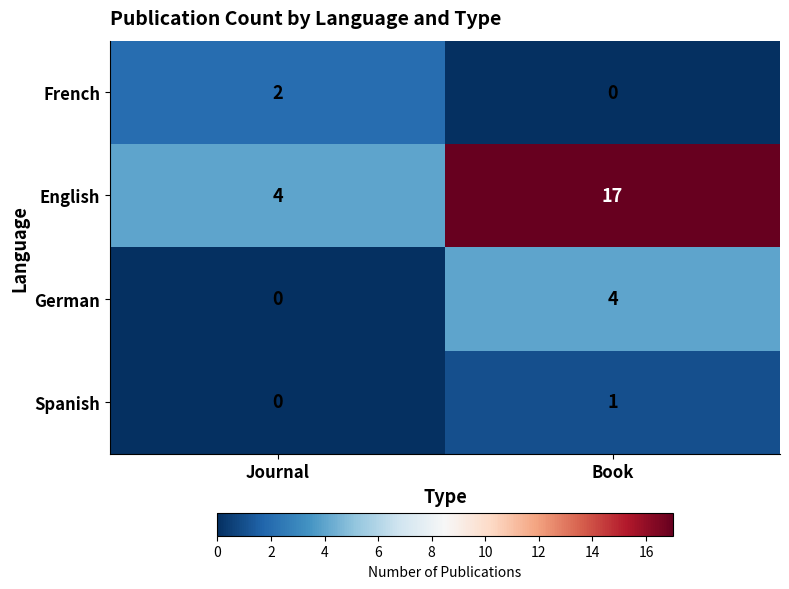

Reading left to right, what are all the values shown in this chart?

French: 2	0
English: 4	17
German: 0	4
Spanish: 0	1